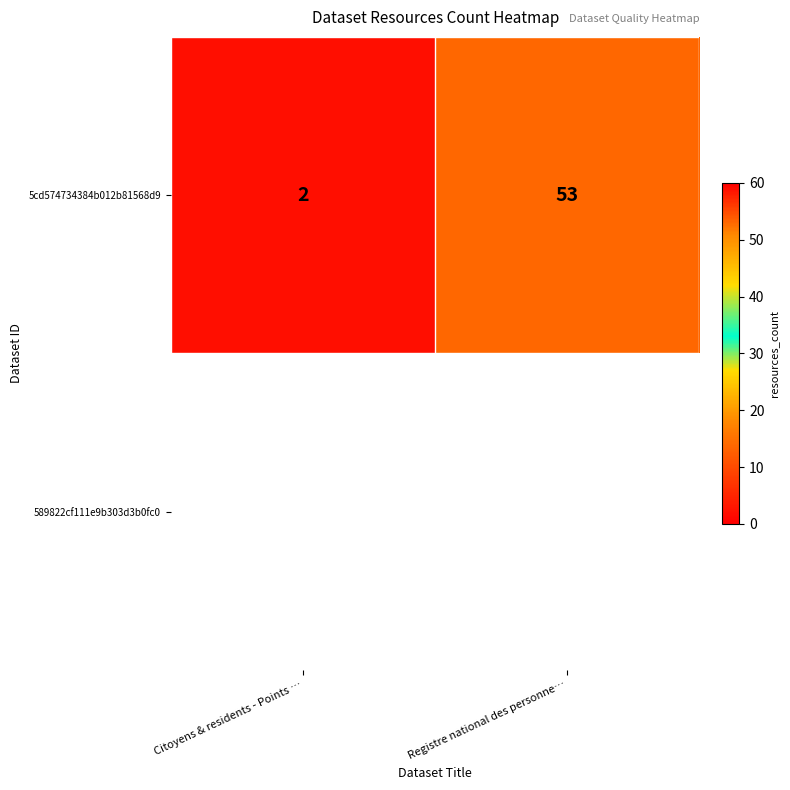

List the labels in order of value, largest first.

Registre national des personne…, Citoyens & residents - Points …